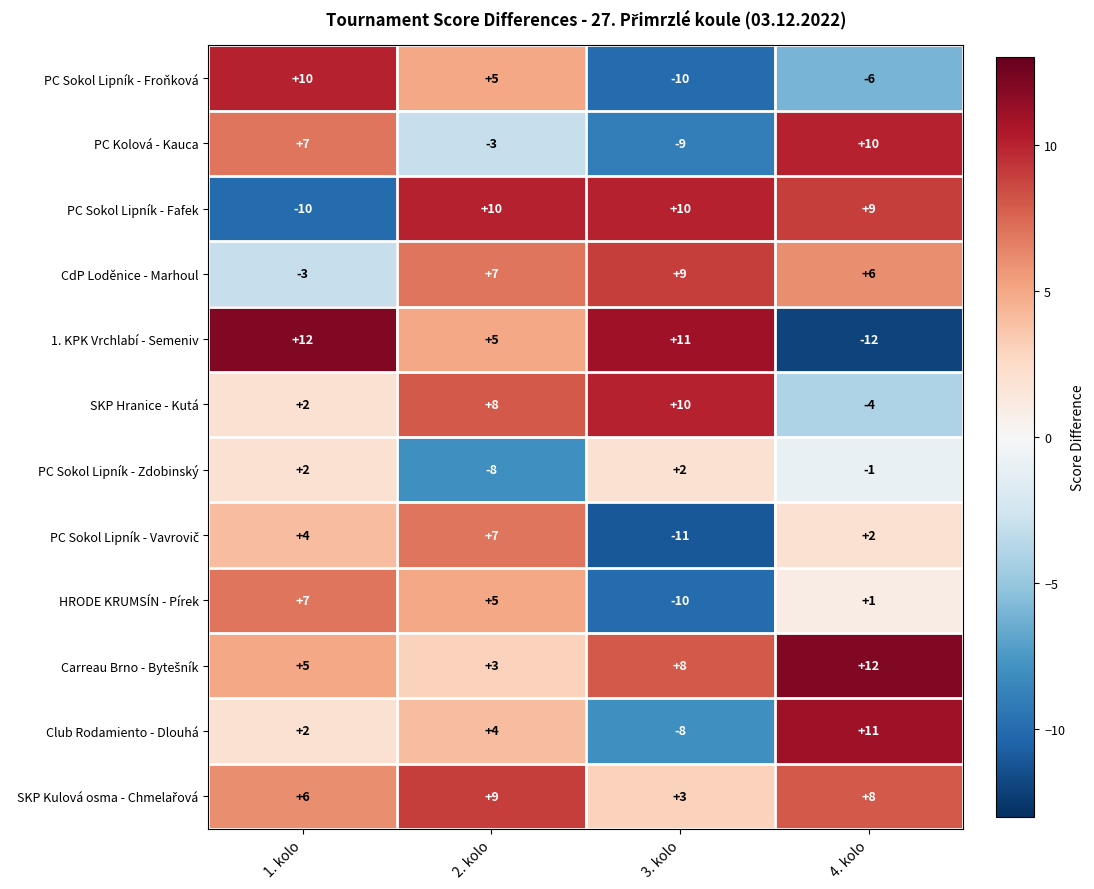

How many series are shown in this chart?

12